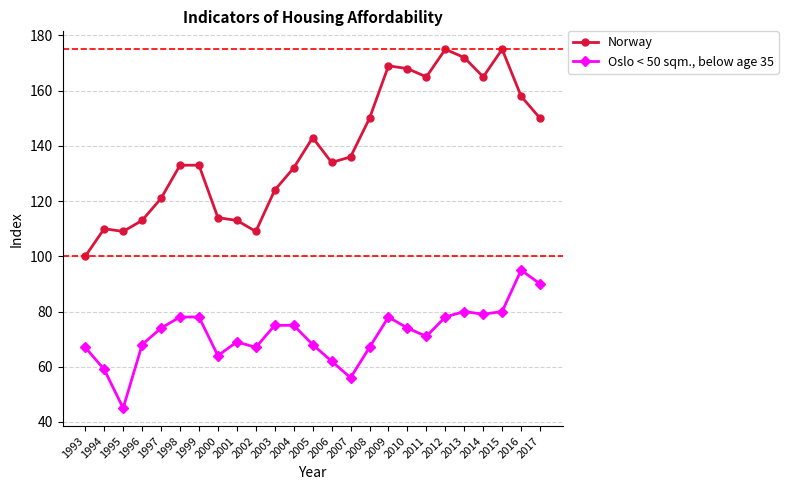

What is the value of the Norway point at the 1st from the left?

100